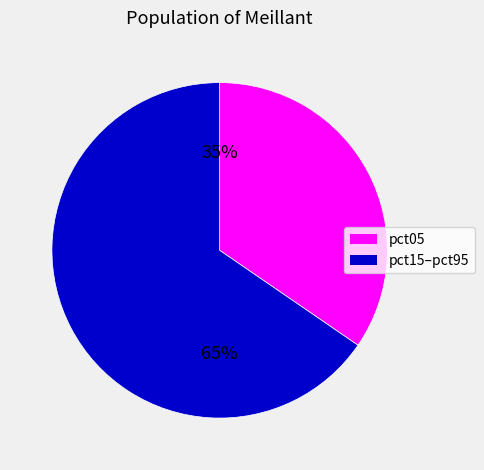

What percentage is the pct05 slice, to the nearest percent?

35%